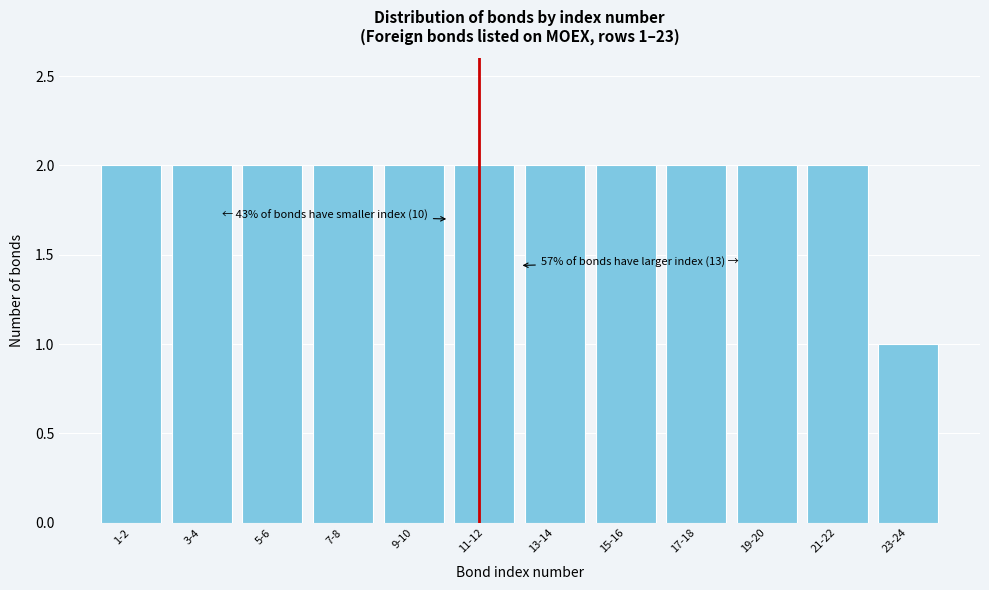

Reading left to right, transcribe all the data shown in this chart.

1-2=2	3-4=2	5-6=2	7-8=2	9-10=2	11-12=2	13-14=2	15-16=2	17-18=2	19-20=2	21-22=2	23-24=1